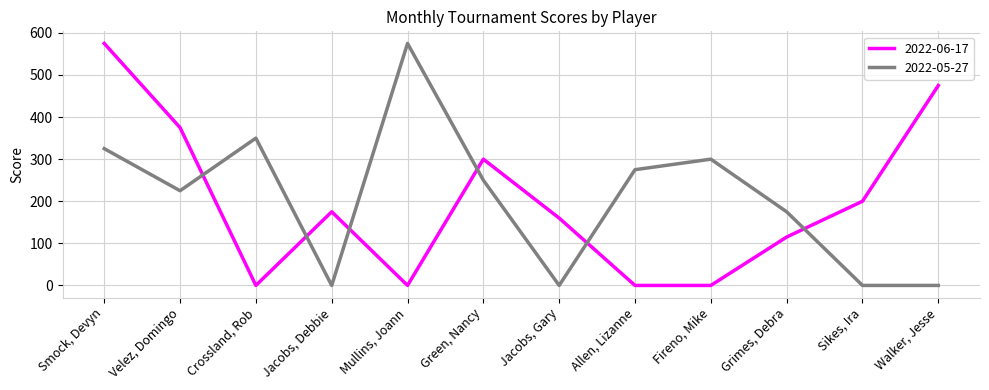

Reading right to left, transcribe all the data shown in this chart.

2022-06-17: 475	200	115	0	0	160	300	0	175	0	375	575
2022-05-27: 0	0	175	300	275	0	250	575	0	350	225	325